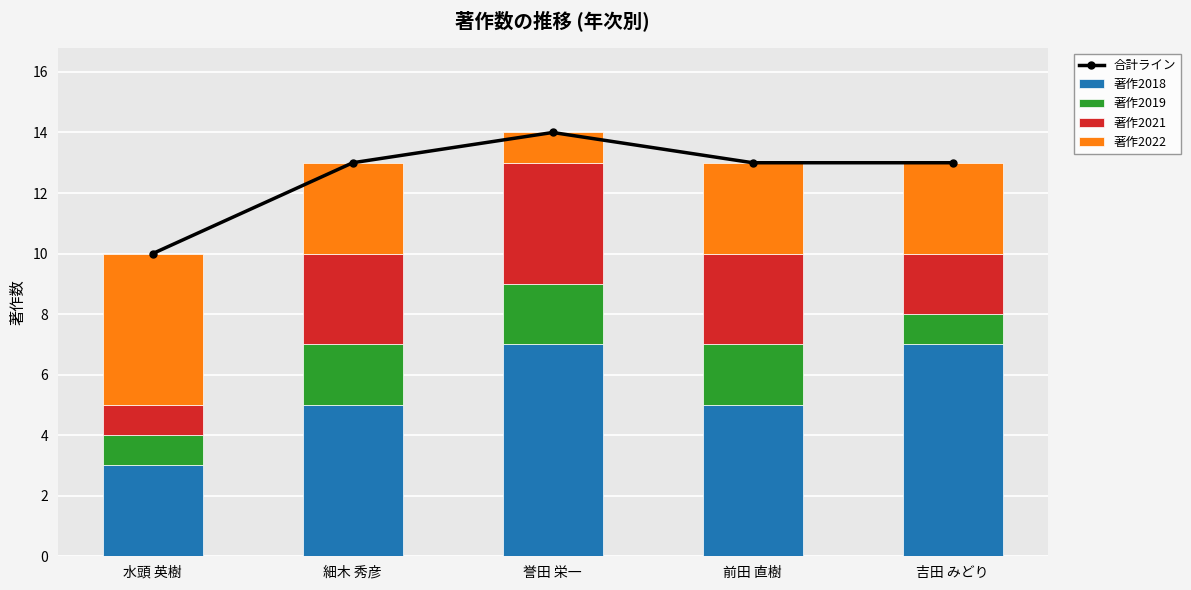

How many groups of bars are there?

5